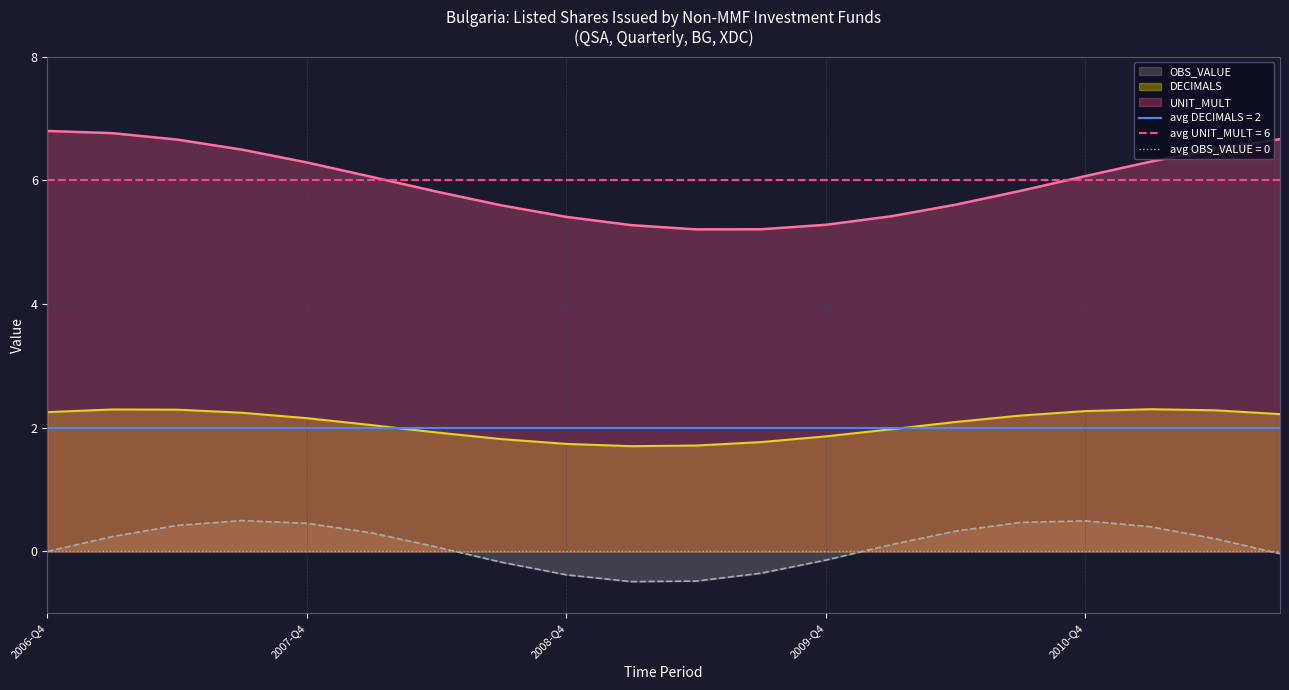

The value of DECIMALS at 2007-Q3 is 2. True or false?

True